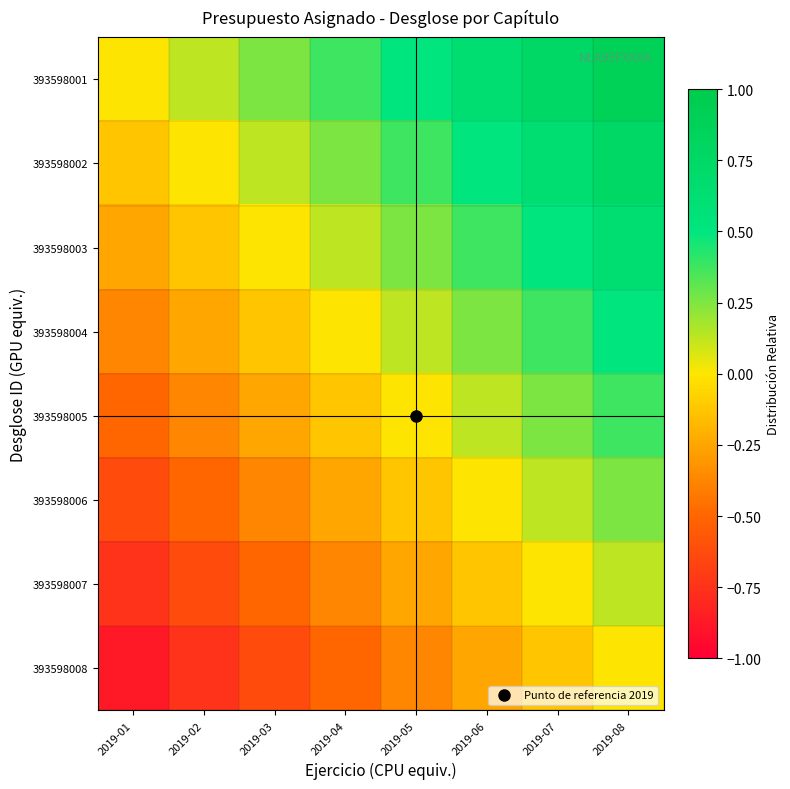

Rank the series by their maximum value, from highest to lowest.

393598001, 393598002, 393598003, 393598004, 393598005, 393598006, 393598007, 393598008